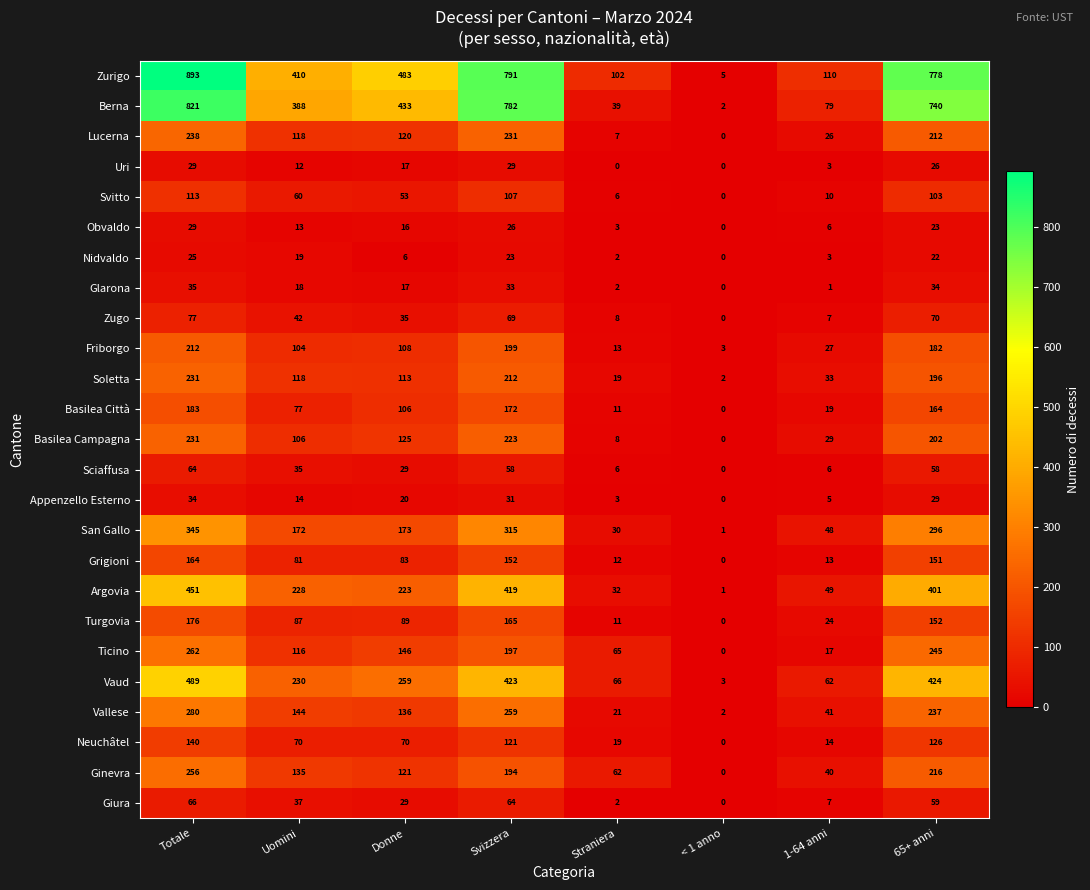

At which label is Turgovia closest to 88?

Uomini